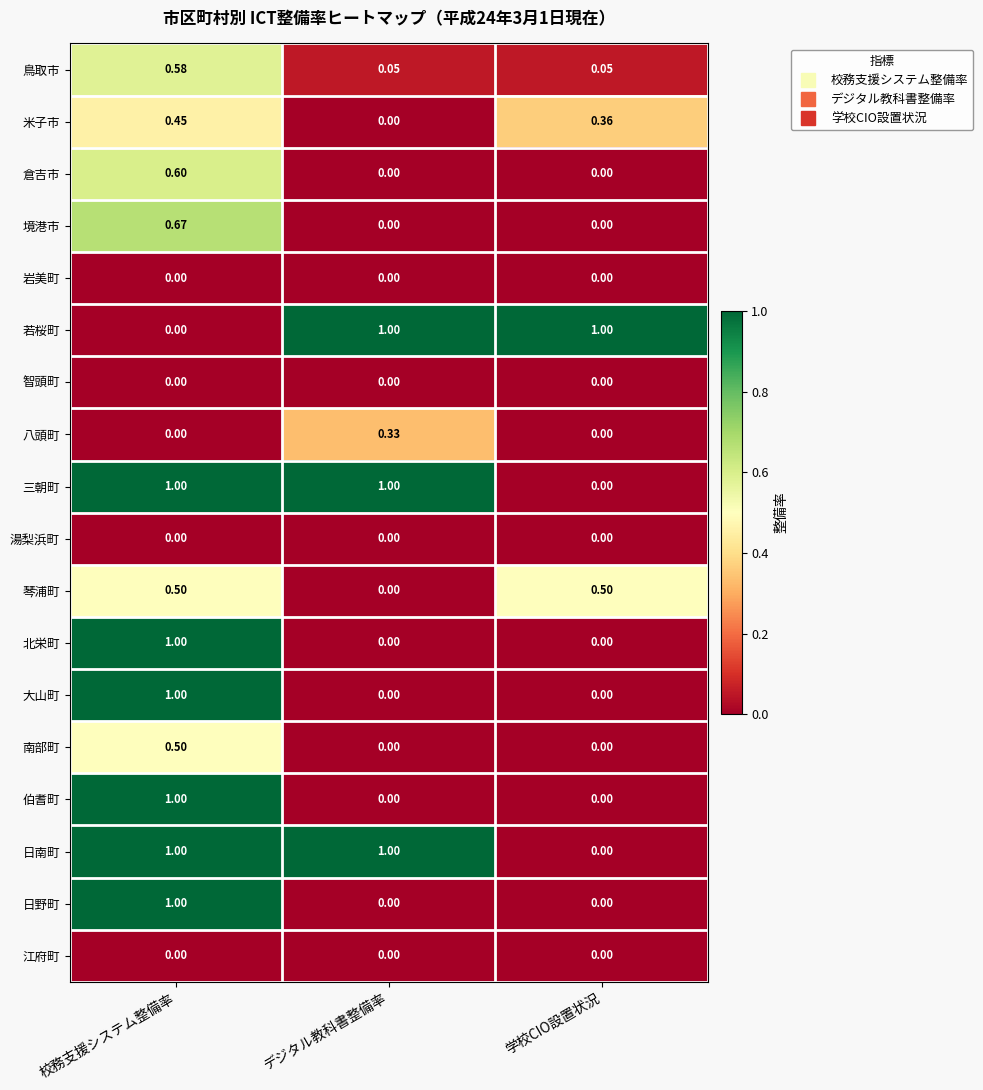

Which category has the highest value in the 境港市 series?

校務支援システム整備率